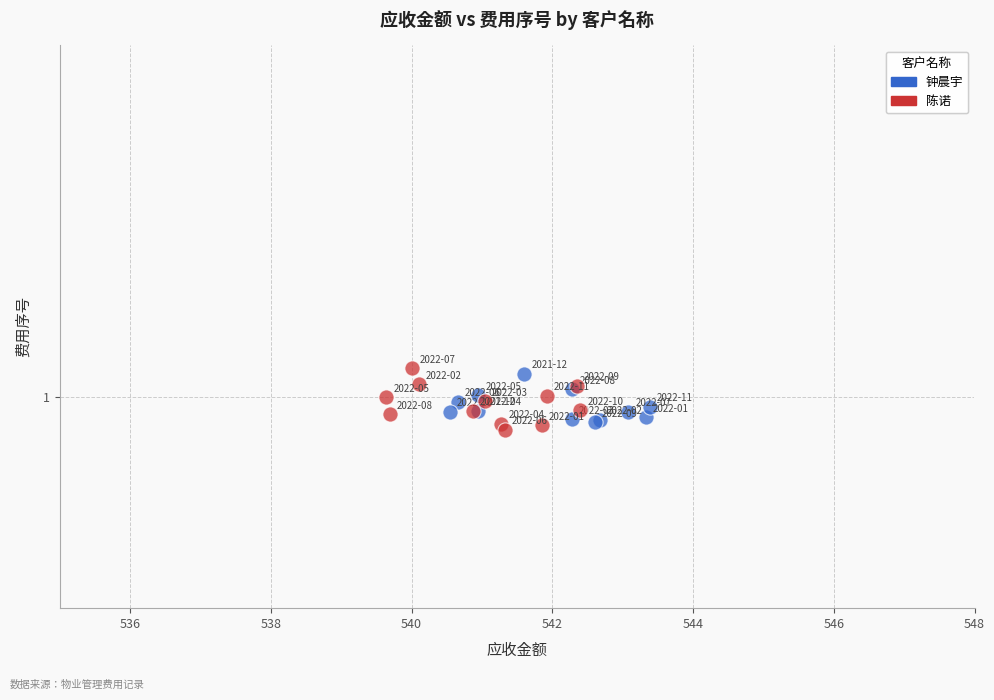

Which series has the largest Y range (max minus min)?

陈诺